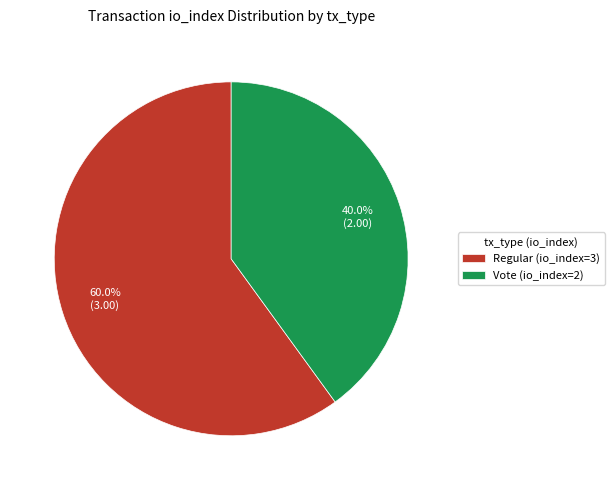

To the nearest percent, what is the combined percentage of Regular (io_index=3) and Vote (io_index=2)?

100%